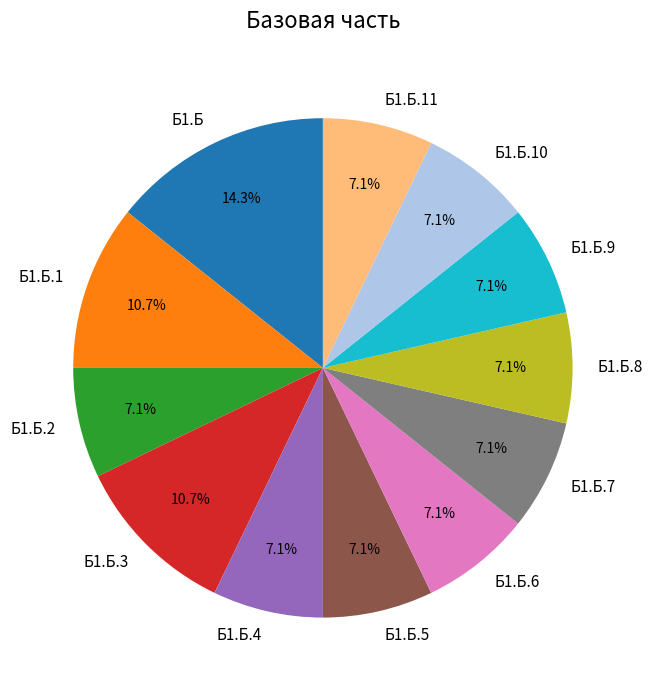

To the nearest percent, what percentage of the pie is Б1.Б.2?

7%